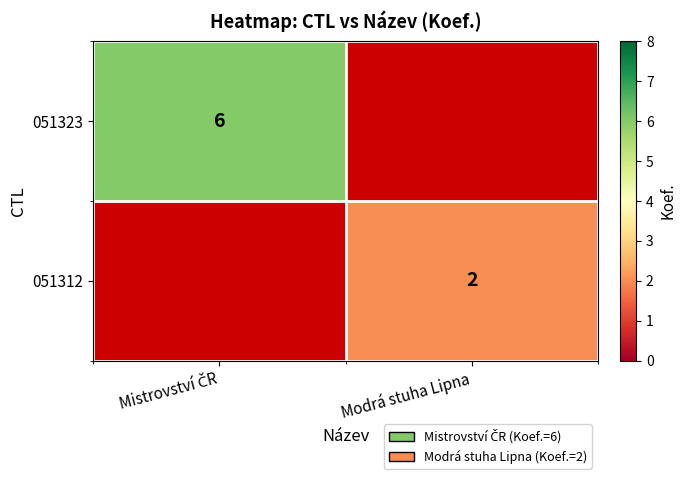

The value of 051312 at Modrá stuha Lipna is 2. True or false?

True